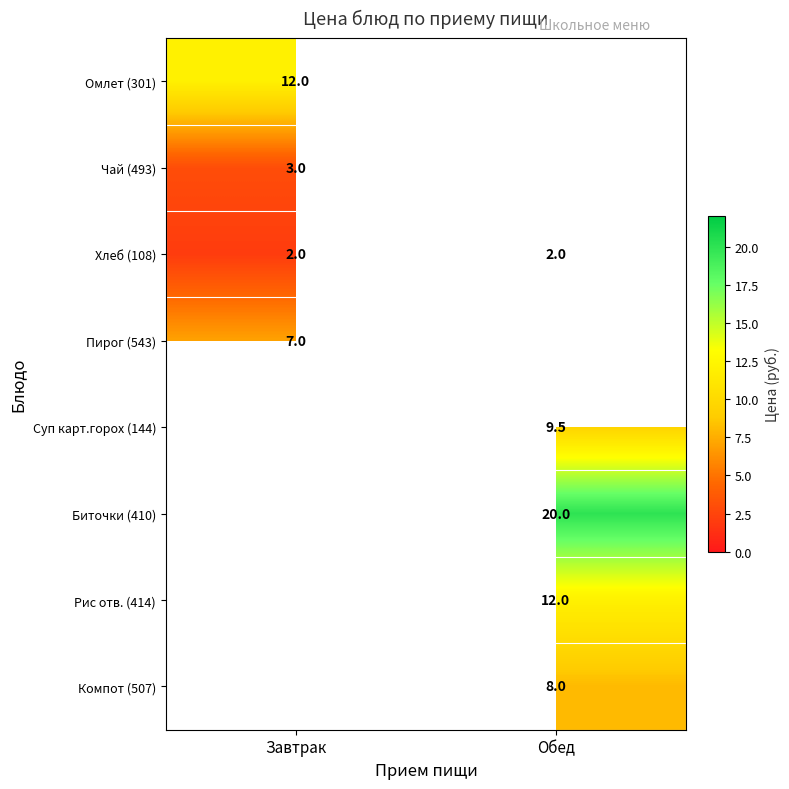

The value of Рис отв. (414) at Обед is 20.6. True or false?

False